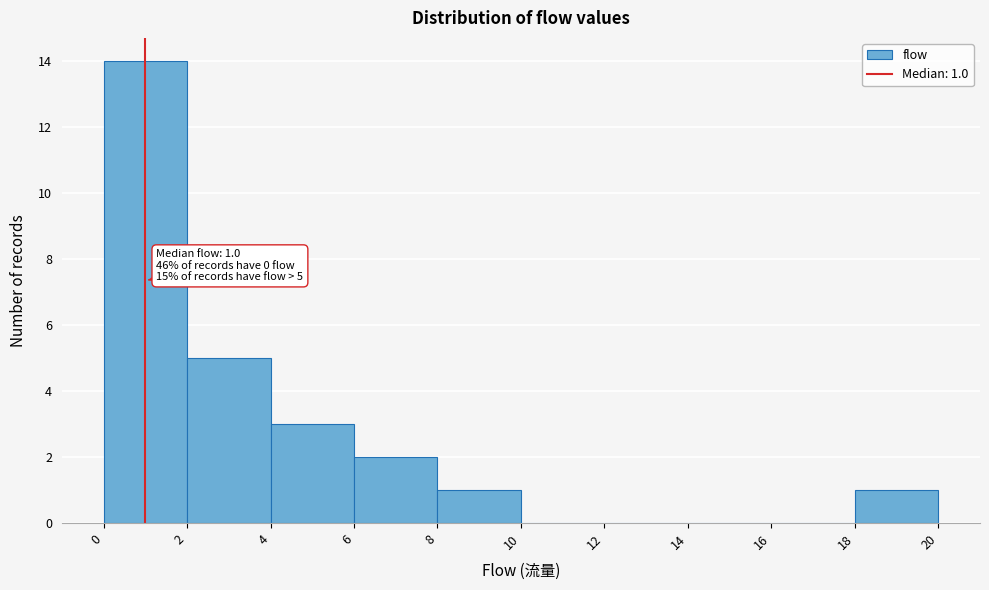

Which range on the x-axis has the tallest bar?

0 to 2